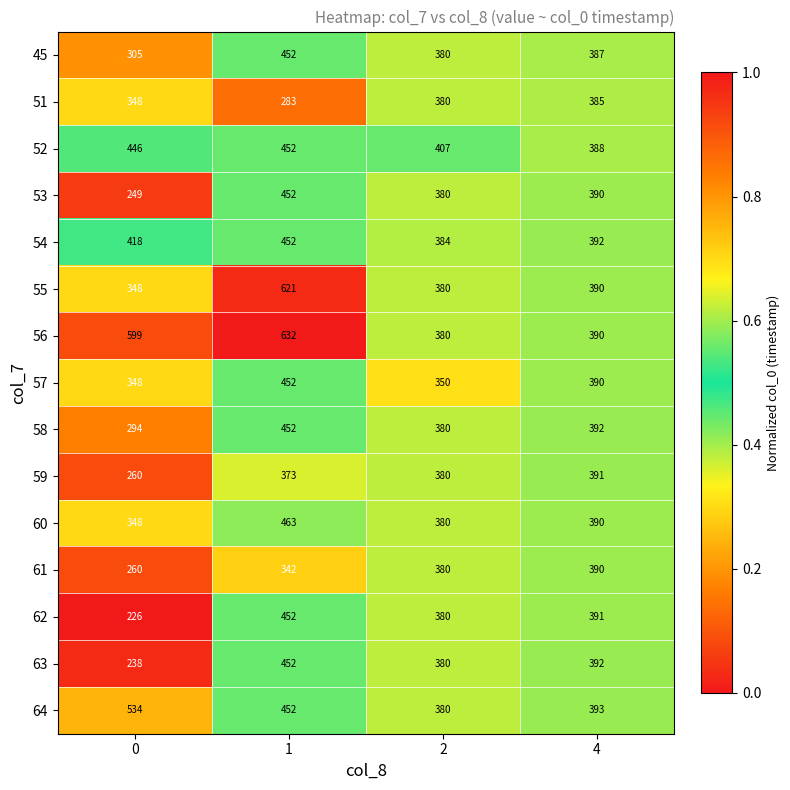

Rank the categories by 51 value from lowest to highest.

1, 0, 2, 4